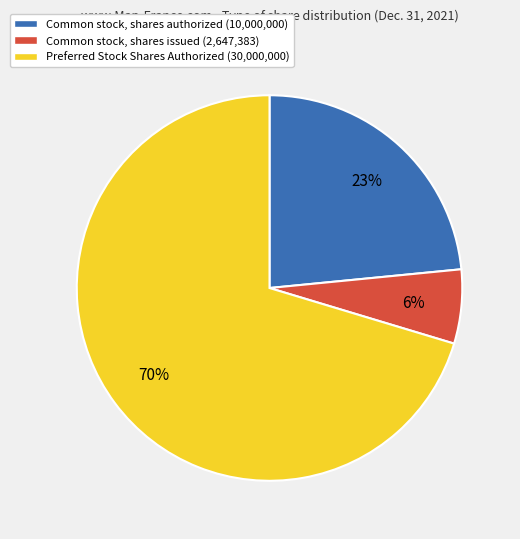

Is it true that Common stock, shares issued is 1% of the pie?

False